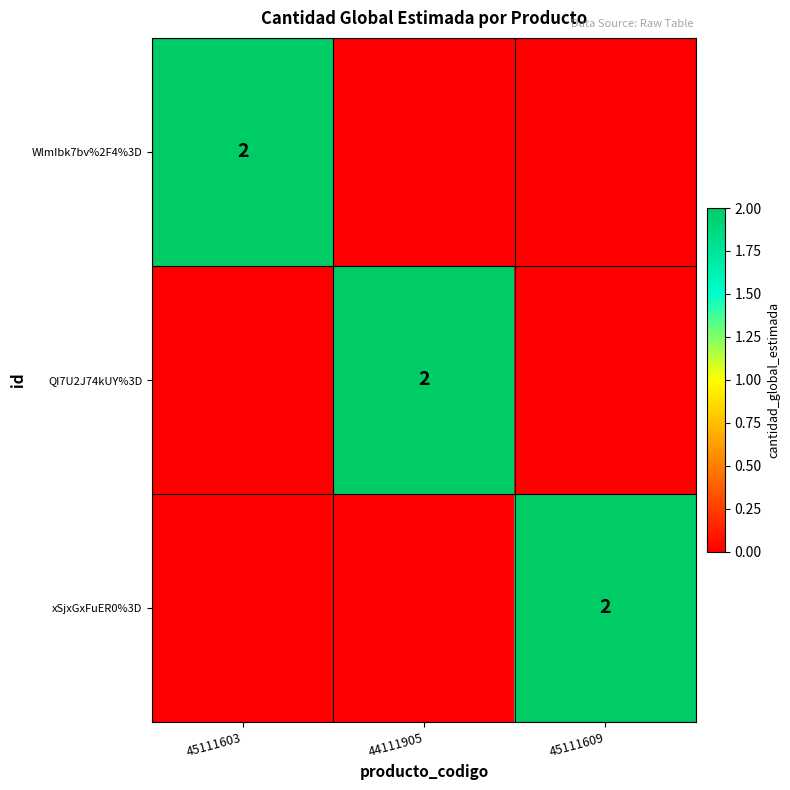

The value of xSjxGxFuER0%3D at 45111609 is 3. True or false?

False